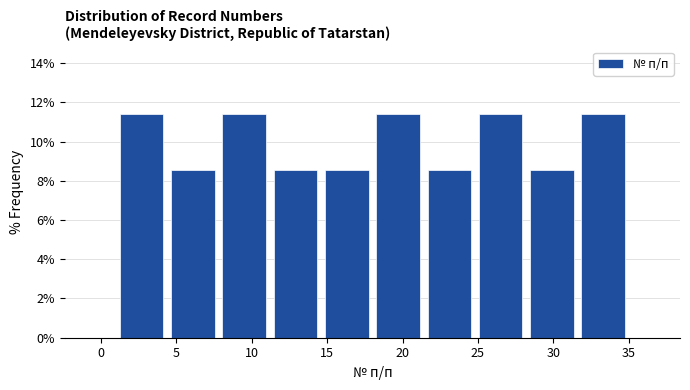

Reading left to right, list every bar in this chart as the range it spans on the x-axis followed by its height. Neither the bar edges nor the heights are printed on the chart, so give them approximately, as read against the axes.

1.0 to 4.4: 11.4
4.4 to 7.8: 8.6
7.8 to 11.2: 11.4
11.2 to 14.6: 8.6
14.6 to 18.0: 8.6
18.0 to 21.4: 11.4
21.4 to 24.8: 8.6
24.8 to 28.2: 11.4
28.2 to 31.6: 8.6
31.6 to 35.0: 11.4